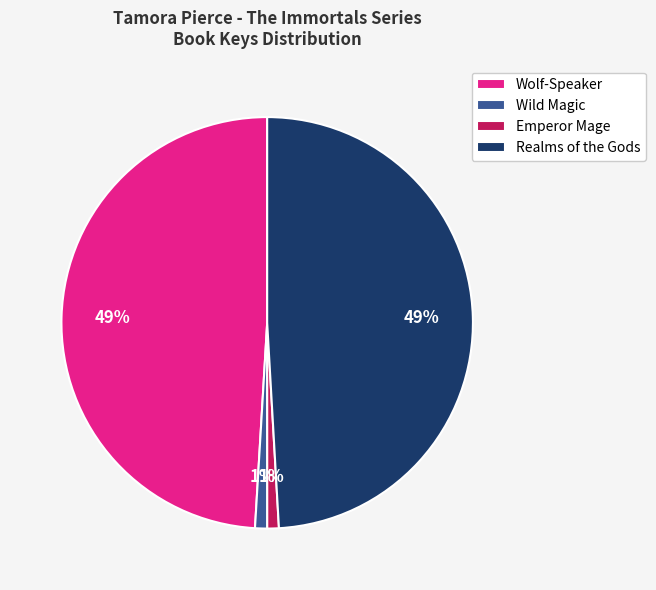

The Wild Magic slice represents 9% of the pie. True or false?

False